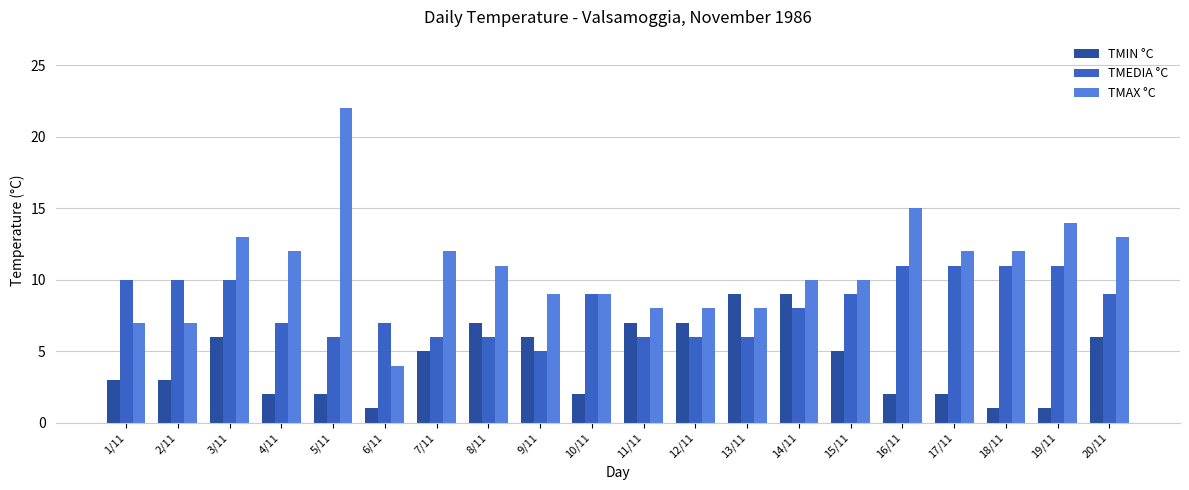

What are all the series names shown in the legend?

TMIN °C, TMEDIA °C, TMAX °C